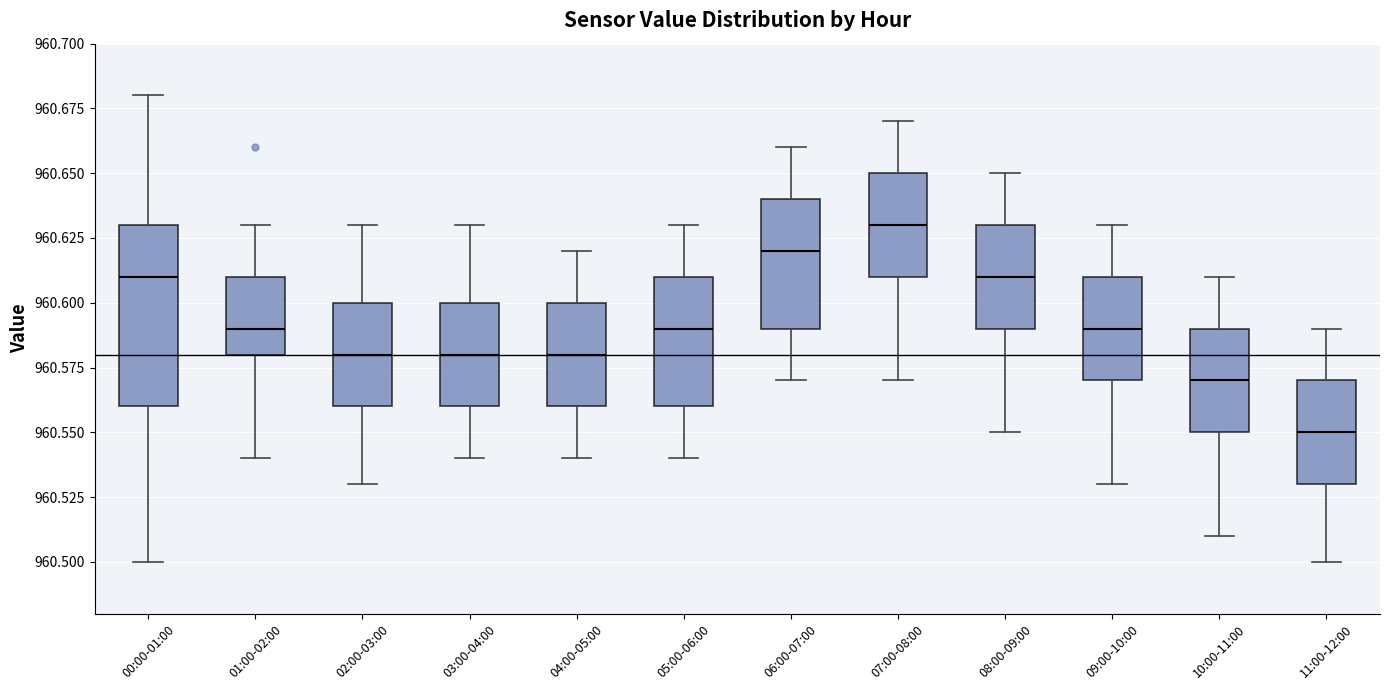

Which box has the highest median line?

07:00-08:00